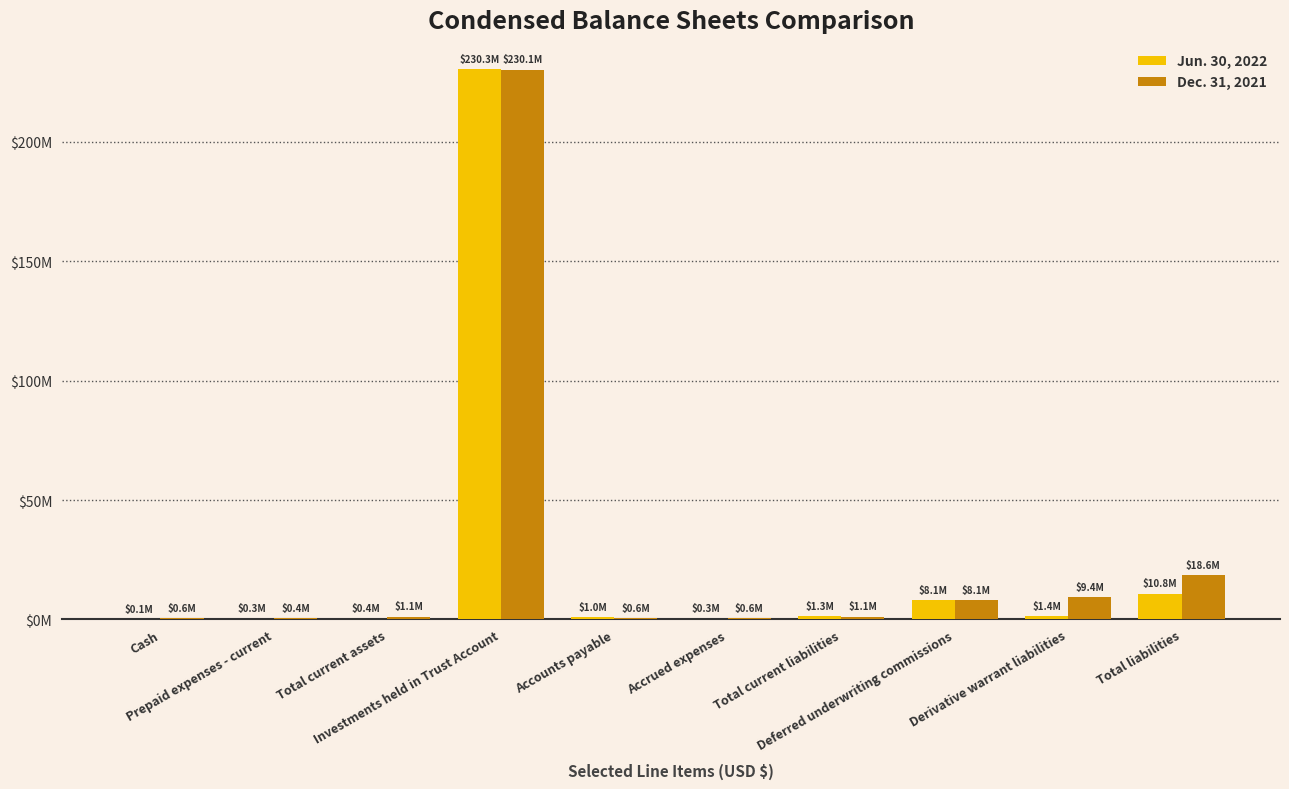

True or false: Jun. 30, 2022 has a value of 100685 at Cash.

False